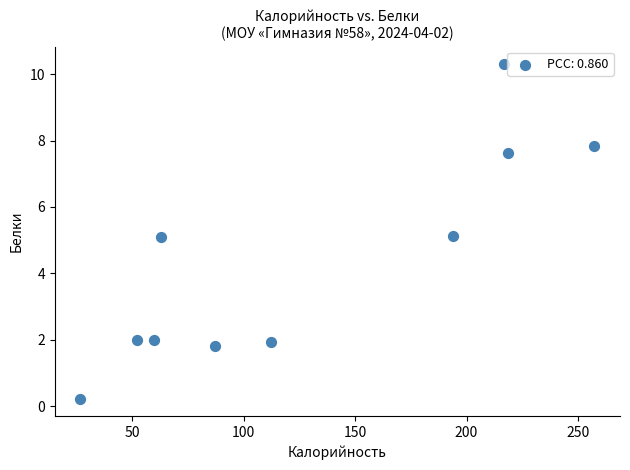

What is the average X value?

128.7